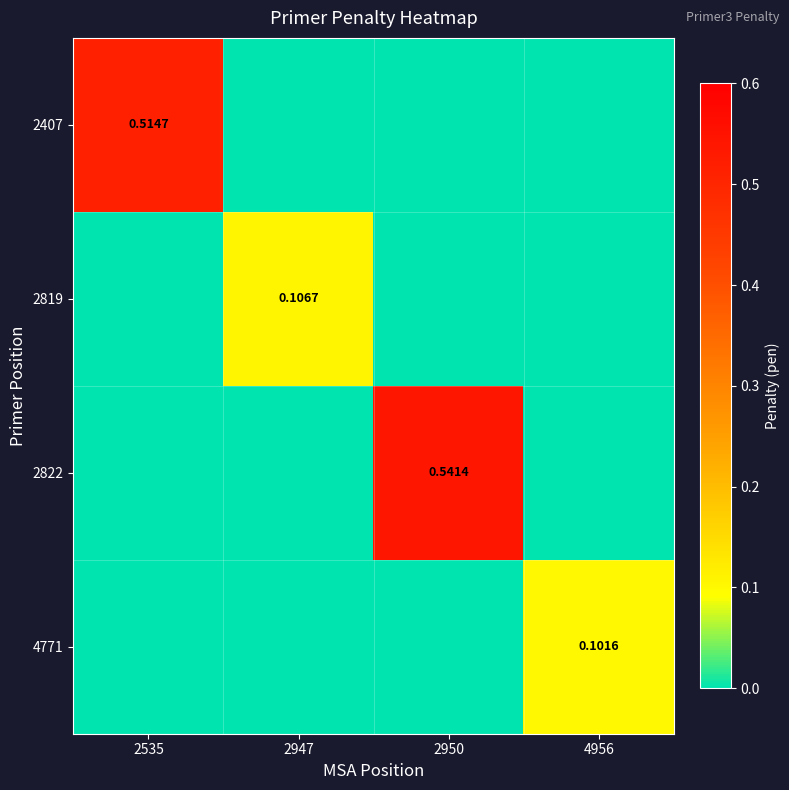

List the series in order of their peak value, lowest first.

4771, 2819, 2407, 2822